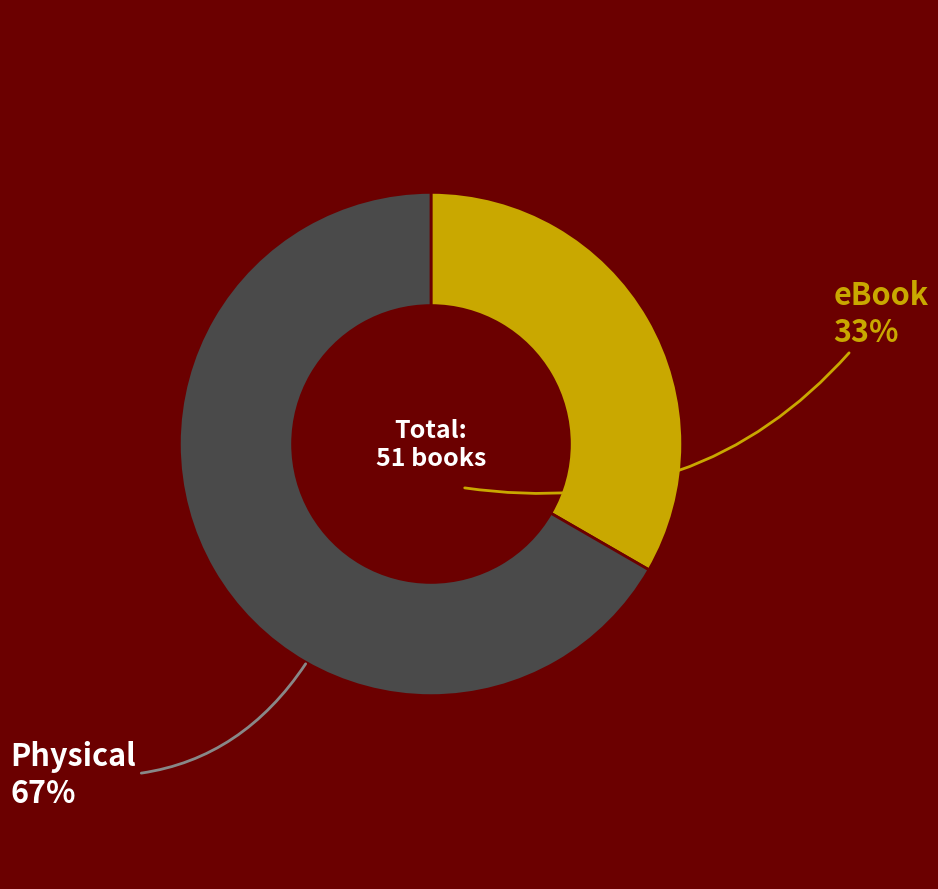

Is there a majority slice in this chart?

Yes